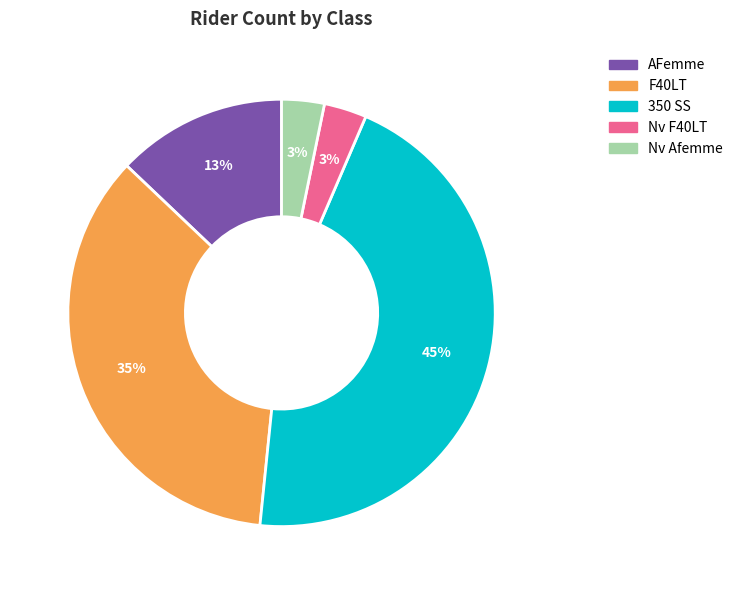

Which slice is the largest?

350 SS